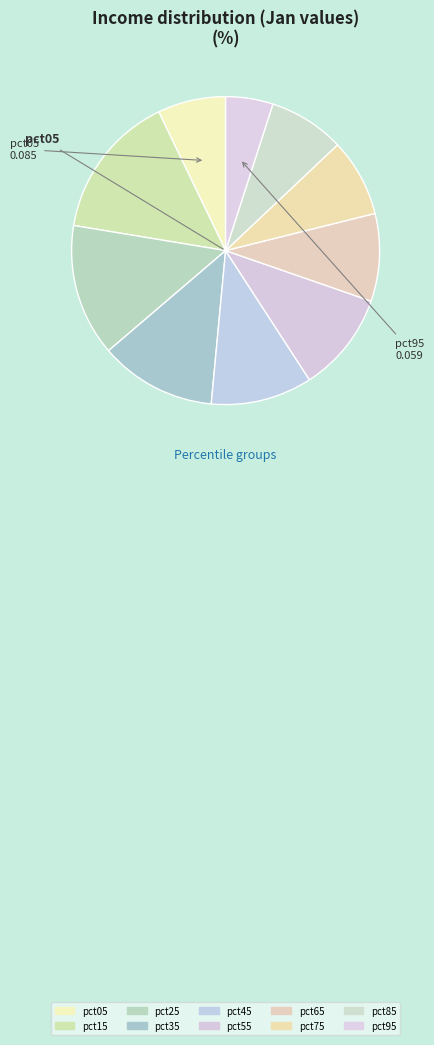

What is the largest slice in the pie chart?

pct15